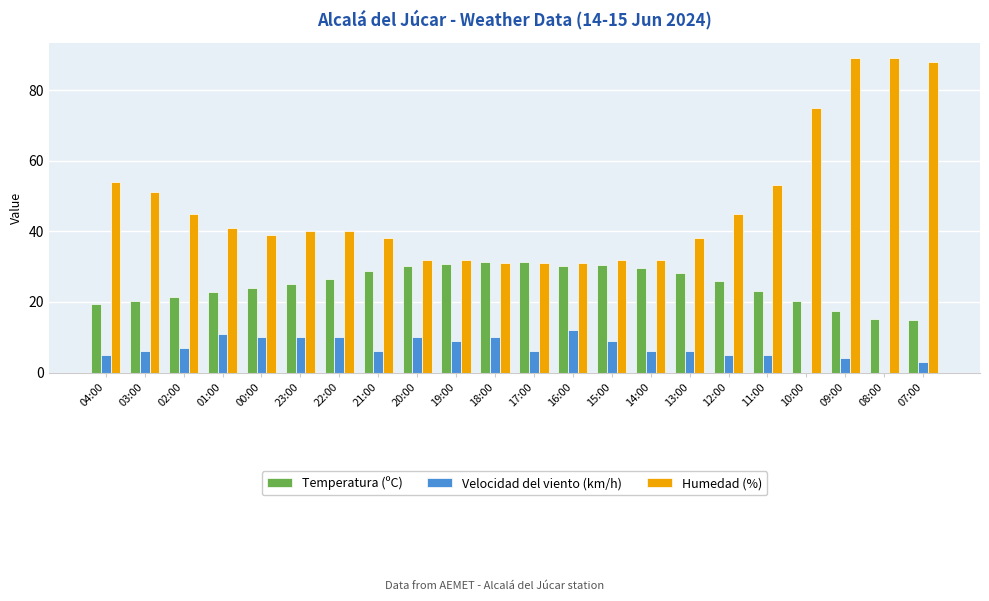

Is it true that Velocidad del viento (km/h) equals 4.0 at 09:00?

True